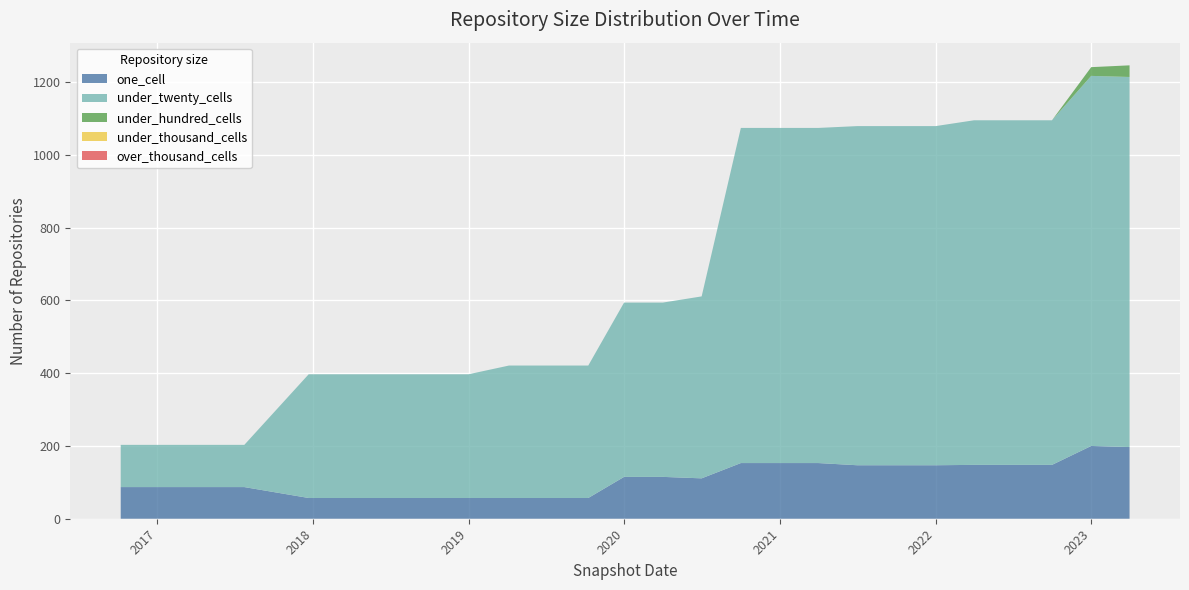

Reading right to left, transcribe all the data shown in this chart.

one_cell: 2023-04-01=197	2023-01-01=200	2022-10-01=148	2022-07-01=148	2022-04-01=148	2022-01-01=147	2021-10-01=147	2021-07-01=147	2021-04-01=153	2021-01-01=153	2020-10-01=153	2020-07-01=111	2020-04-01=115	2020-01-01=115	2019-10-09=57	2019-07-01=57	2019-04-06=57	2019-01-01=57	2018-09-28=57	2018-07-11=57	2018-04-09=57	2017-12-22=57	2017-07-24=87	2017-04-12=87	2016-12-27=87	2016-10-07=87
under_twenty_cells: 2023-04-01=1017	2023-01-01=1017	2022-10-01=947	2022-07-01=947	2022-04-01=947	2022-01-01=932	2021-10-01=932	2021-07-01=932	2021-04-01=921	2021-01-01=921	2020-10-01=921	2020-07-01=500	2020-04-01=479	2020-01-01=479	2019-10-09=364	2019-07-01=364	2019-04-06=364	2019-01-01=340	2018-09-28=340	2018-07-11=340	2018-04-09=340	2017-12-22=340	2017-07-24=116	2017-04-12=116	2016-12-27=116	2016-10-07=116
under_hundred_cells: 2023-04-01=32	2023-01-01=24	2022-10-01=0	2022-07-01=0	2022-04-01=0	2022-01-01=0	2021-10-01=0	2021-07-01=0	2021-04-01=0	2021-01-01=0	2020-10-01=0	2020-07-01=0	2020-04-01=0	2020-01-01=0	2019-10-09=0	2019-07-01=0	2019-04-06=0	2019-01-01=0	2018-09-28=0	2018-07-11=0	2018-04-09=0	2017-12-22=0	2017-07-24=0	2017-04-12=0	2016-12-27=0	2016-10-07=0
under_thousand_cells: 2023-04-01=0	2023-01-01=0	2022-10-01=0	2022-07-01=0	2022-04-01=0	2022-01-01=0	2021-10-01=0	2021-07-01=0	2021-04-01=0	2021-01-01=0	2020-10-01=0	2020-07-01=0	2020-04-01=0	2020-01-01=0	2019-10-09=0	2019-07-01=0	2019-04-06=0	2019-01-01=0	2018-09-28=0	2018-07-11=0	2018-04-09=0	2017-12-22=0	2017-07-24=0	2017-04-12=0	2016-12-27=0	2016-10-07=0
over_thousand_cells: 2023-04-01=0	2023-01-01=0	2022-10-01=0	2022-07-01=0	2022-04-01=0	2022-01-01=0	2021-10-01=0	2021-07-01=0	2021-04-01=0	2021-01-01=0	2020-10-01=0	2020-07-01=0	2020-04-01=0	2020-01-01=0	2019-10-09=0	2019-07-01=0	2019-04-06=0	2019-01-01=0	2018-09-28=0	2018-07-11=0	2018-04-09=0	2017-12-22=0	2017-07-24=0	2017-04-12=0	2016-12-27=0	2016-10-07=0